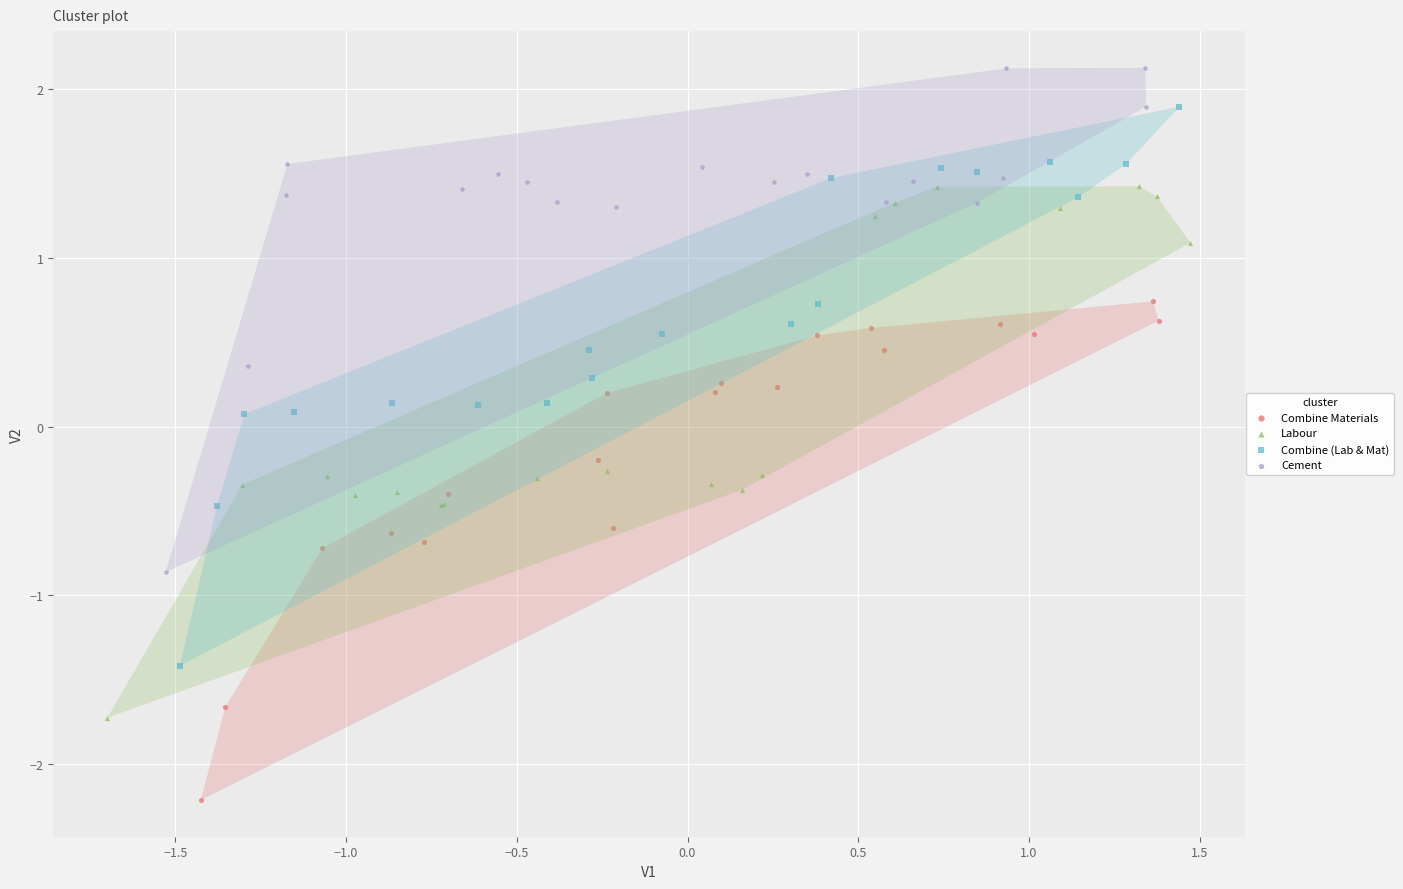

Which series has the largest Y range (max minus min)?

Combine (Lab & Mat)